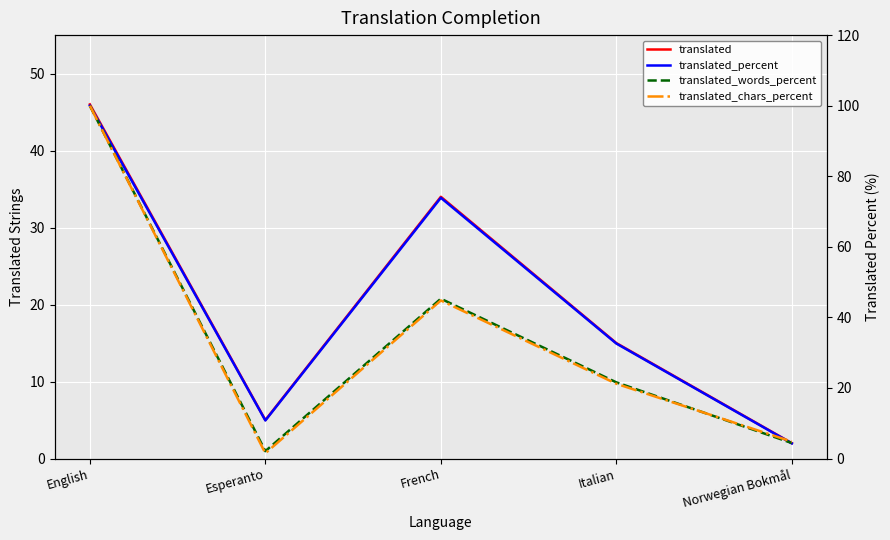

Between English and French, which series saw the biggest shift?

translated_chars_percent